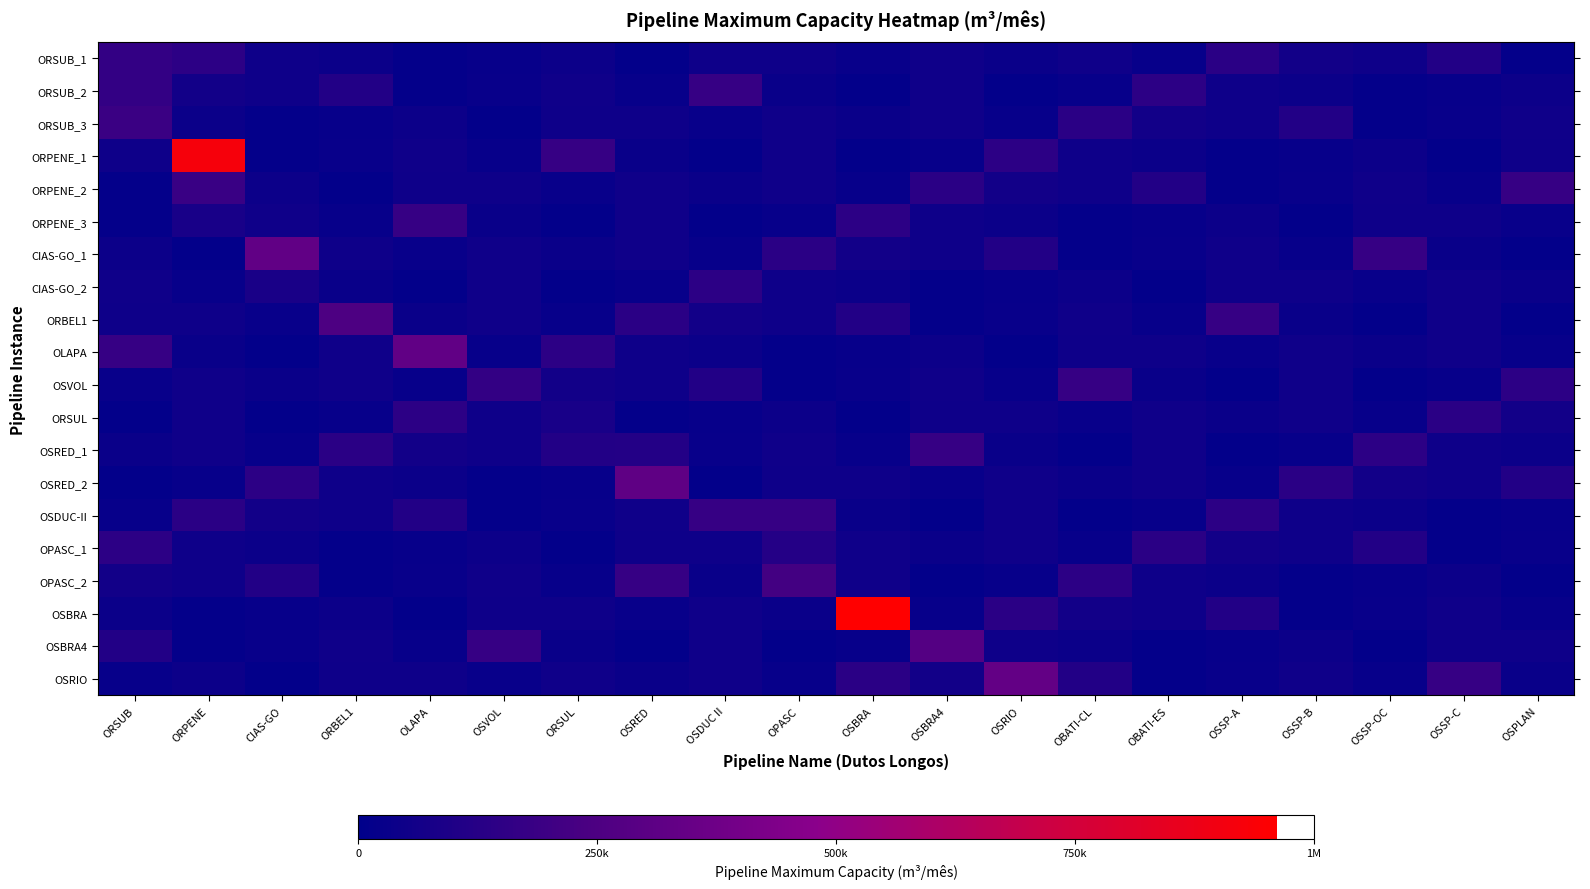

Reading right to left, transcribe all the data shown in this chart.

ORSUB_1: OSPLAN=17712.0	OSSP-C=110592.0	OSSP-OC=48600.0	OSSP-B=61452.0	OSSP-A=137484.0	OBATI-ES=25920.0	OBATI-CL=51300.0	OSRIO=37260.0	OSBRA4=49680.0	OSBRA=28512.0	OPASC=47520.0	OSDUC II=45468.0	OSRED=12420.0	ORSUL=41593.5	OSVOL=24840.0	OLAPA=17280.0	ORBEL1=38232.0	CIAS-GO=48600.0	ORPENE=144180.0	ORSUB=167040.0
ORSUB_2: OSPLAN=41593.5	OSSP-C=24840.0	OSSP-OC=17280.0	OSSP-B=38232.0	OSSP-A=48600.0	OBATI-ES=144180.0	OBATI-CL=25056.0	OSRIO=11880.0	OSBRA4=49896.0	OSBRA=11988.0	OPASC=32184.0	OSDUC II=176256.0	OSRED=24948.0	ORSUL=52164.0	OSVOL=27864.0	OLAPA=17712.0	ORBEL1=110592.0	CIAS-GO=48600.0	ORPENE=61452.0	ORSUB=165600.0
ORSUB_3: OSPLAN=52164.0	OSSP-C=27864.0	OSSP-OC=17712.0	OSSP-B=110592.0	OSSP-A=48600.0	OBATI-ES=61452.0	OBATI-CL=137484.0	OSRIO=25920.0	OSBRA4=51300.0	OSBRA=37260.0	OPASC=49680.0	OSDUC II=28512.0	OSRED=47520.0	ORSUL=45468.0	OSVOL=12420.0	OLAPA=41593.5	ORBEL1=24840.0	CIAS-GO=17280.0	ORPENE=38232.0	ORSUB=190080.0
ORPENE_1: OSPLAN=45468.0	OSSP-C=12420.0	OSSP-OC=41593.5	OSSP-B=24840.0	OSSP-A=17280.0	OBATI-ES=38232.0	OBATI-CL=48600.0	OSRIO=144180.0	OSBRA4=25056.0	OSBRA=11880.0	OPASC=49896.0	OSDUC II=11988.0	OSRED=32184.0	ORSUL=176256.0	OSVOL=24948.0	OLAPA=52164.0	ORBEL1=27864.0	CIAS-GO=17712.0	ORPENE=916560.0	ORSUB=48600.0
ORPENE_2: OSPLAN=176256.0	OSSP-C=24948.0	OSSP-OC=52164.0	OSSP-B=27864.0	OSSP-A=17712.0	OBATI-ES=110592.0	OBATI-CL=48600.0	OSRIO=61452.0	OSBRA4=137484.0	OSBRA=25920.0	OPASC=51300.0	OSDUC II=37260.0	OSRED=49680.0	ORSUL=28512.0	OSVOL=47520.0	OLAPA=45468.0	ORBEL1=12420.0	CIAS-GO=41593.5	ORPENE=185760.0	ORSUB=17280.0
ORPENE_3: OSPLAN=28512.0	OSSP-C=47520.0	OSSP-OC=45468.0	OSSP-B=12420.0	OSSP-A=41593.5	OBATI-ES=24840.0	OBATI-CL=17280.0	OSRIO=38232.0	OSBRA4=48600.0	OSBRA=144180.0	OPASC=25056.0	OSDUC II=11880.0	OSRED=49896.0	ORSUL=11988.0	OSVOL=32184.0	OLAPA=176256.0	ORBEL1=24948.0	CIAS-GO=52164.0	ORPENE=79920.0	ORSUB=17712.0
CIAS-GO_1: OSPLAN=11988.0	OSSP-C=32184.0	OSSP-OC=176256.0	OSSP-B=24948.0	OSSP-A=52164.0	OBATI-ES=27864.0	OBATI-CL=17712.0	OSRIO=110592.0	OSBRA4=48600.0	OSBRA=61452.0	OPASC=137484.0	OSDUC II=25920.0	OSRED=51300.0	ORSUL=37260.0	OSVOL=49680.0	OLAPA=28512.0	ORBEL1=47520.0	CIAS-GO=324000.0	ORPENE=12420.0	ORSUB=41593.5
CIAS-GO_2: OSPLAN=37260.0	OSSP-C=49680.0	OSSP-OC=28512.0	OSSP-B=47520.0	OSSP-A=45468.0	OBATI-ES=12420.0	OBATI-CL=41593.5	OSRIO=24840.0	OSBRA4=17280.0	OSBRA=38232.0	OPASC=48600.0	OSDUC II=144180.0	OSRED=25056.0	ORSUL=11880.0	OSVOL=49896.0	OLAPA=11988.0	ORBEL1=32184.0	CIAS-GO=82800.0	ORPENE=24948.0	ORSUB=52164.0
ORBEL1: OSPLAN=11880.0	OSSP-C=49896.0	OSSP-OC=11988.0	OSSP-B=32184.0	OSSP-A=176256.0	OBATI-ES=24948.0	OBATI-CL=52164.0	OSRIO=27864.0	OSBRA4=17712.0	OSBRA=110592.0	OPASC=48600.0	OSDUC II=61452.0	OSRED=137484.0	ORSUL=25920.0	OSVOL=51300.0	OLAPA=37260.0	ORBEL1=248400.0	CIAS-GO=28512.0	ORPENE=47520.0	ORSUB=45468.0
OLAPA: OSPLAN=25920.0	OSSP-C=51300.0	OSSP-OC=37260.0	OSSP-B=49680.0	OSSP-A=28512.0	OBATI-ES=47520.0	OBATI-CL=45468.0	OSRIO=12420.0	OSBRA4=41593.5	OSBRA=24840.0	OPASC=17280.0	OSDUC II=38232.0	OSRED=48600.0	ORSUL=144180.0	OSVOL=25056.0	OLAPA=324000.0	ORBEL1=49896.0	CIAS-GO=11988.0	ORPENE=32184.0	ORSUB=176256.0
OSVOL: OSPLAN=144180.0	OSSP-C=25056.0	OSSP-OC=11880.0	OSSP-B=49896.0	OSSP-A=11988.0	OBATI-ES=32184.0	OBATI-CL=176256.0	OSRIO=24948.0	OSBRA4=52164.0	OSBRA=27864.0	OPASC=17712.0	OSDUC II=110592.0	OSRED=48600.0	ORSUL=61452.0	OSVOL=166320.0	OLAPA=25920.0	ORBEL1=51300.0	CIAS-GO=37260.0	ORPENE=49680.0	ORSUB=28512.0
ORSUL: OSPLAN=61452.0	OSSP-C=137484.0	OSSP-OC=25920.0	OSSP-B=51300.0	OSSP-A=37260.0	OBATI-ES=49680.0	OBATI-CL=28512.0	OSRIO=47520.0	OSBRA4=45468.0	OSBRA=12420.0	OPASC=41593.5	OSDUC II=24840.0	OSRED=17280.0	ORSUL=79200.0	OSVOL=48600.0	OLAPA=144180.0	ORBEL1=25056.0	CIAS-GO=11880.0	ORPENE=49896.0	ORSUB=11988.0
OSRED_1: OSPLAN=38232.0	OSSP-C=48600.0	OSSP-OC=144180.0	OSSP-B=25056.0	OSSP-A=11880.0	OBATI-ES=49896.0	OBATI-CL=11988.0	OSRIO=32184.0	OSBRA4=176256.0	OSBRA=24948.0	OPASC=52164.0	OSDUC II=27864.0	OSRED=115200.0	ORSUL=110592.0	OSVOL=48600.0	OLAPA=61452.0	ORBEL1=137484.0	CIAS-GO=25920.0	ORPENE=51300.0	ORSUB=37260.0
OSRED_2: OSPLAN=110592.0	OSSP-C=48600.0	OSSP-OC=61452.0	OSSP-B=137484.0	OSSP-A=25920.0	OBATI-ES=51300.0	OBATI-CL=37260.0	OSRIO=49680.0	OSBRA4=28512.0	OSBRA=47520.0	OPASC=45468.0	OSDUC II=12420.0	OSRED=316800.0	ORSUL=24840.0	OSVOL=17280.0	OLAPA=38232.0	ORBEL1=48600.0	CIAS-GO=144180.0	ORPENE=25056.0	ORSUB=11880.0
OSDUC-II: OSPLAN=24840.0	OSSP-C=17280.0	OSSP-OC=38232.0	OSSP-B=48600.0	OSSP-A=144180.0	OBATI-ES=25056.0	OBATI-CL=11880.0	OSRIO=49896.0	OSBRA4=11988.0	OSBRA=32184.0	OPASC=176256.0	OSDUC II=172800.0	OSRED=52164.0	ORSUL=27864.0	OSVOL=17712.0	OLAPA=110592.0	ORBEL1=48600.0	CIAS-GO=61452.0	ORPENE=137484.0	ORSUB=25920.0
OPASC_1: OSPLAN=27864.0	OSSP-C=17712.0	OSSP-OC=110592.0	OSSP-B=48600.0	OSSP-A=61452.0	OBATI-ES=137484.0	OBATI-CL=25920.0	OSRIO=51300.0	OSBRA4=37260.0	OSBRA=49680.0	OPASC=118080.0	OSDUC II=47520.0	OSRED=45468.0	ORSUL=12420.0	OSVOL=41593.5	OLAPA=24840.0	ORBEL1=17280.0	CIAS-GO=38232.0	ORPENE=48600.0	ORSUB=144180.0
OPASC_2: OSPLAN=12420.0	OSSP-C=41593.5	OSSP-OC=24840.0	OSSP-B=17280.0	OSSP-A=38232.0	OBATI-ES=48600.0	OBATI-CL=144180.0	OSRIO=25056.0	OSBRA4=11880.0	OSBRA=49896.0	OPASC=214560.0	OSDUC II=32184.0	OSRED=176256.0	ORSUL=24948.0	OSVOL=52164.0	OLAPA=27864.0	ORBEL1=17712.0	CIAS-GO=110592.0	ORPENE=48600.0	ORSUB=61452.0
OSBRA: OSPLAN=24948.0	OSSP-C=52164.0	OSSP-OC=27864.0	OSSP-B=17712.0	OSSP-A=110592.0	OBATI-ES=48600.0	OBATI-CL=61452.0	OSRIO=137484.0	OSBRA4=25920.0	OSBRA=961200.0	OPASC=37260.0	OSDUC II=49680.0	OSRED=28512.0	ORSUL=47520.0	OSVOL=45468.0	OLAPA=12420.0	ORBEL1=41593.5	CIAS-GO=24840.0	ORPENE=17280.0	ORSUB=38232.0
OSBRA4: OSPLAN=47520.0	OSSP-C=45468.0	OSSP-OC=12420.0	OSSP-B=41593.5	OSSP-A=24840.0	OBATI-ES=17280.0	OBATI-CL=38232.0	OSRIO=48600.0	OSBRA4=277290.0	OSBRA=25056.0	OPASC=11880.0	OSDUC II=49896.0	OSRED=11988.0	ORSUL=32184.0	OSVOL=176256.0	OLAPA=24948.0	ORBEL1=52164.0	CIAS-GO=27864.0	ORPENE=17712.0	ORSUB=110592.0
OSRIO: OSPLAN=32184.0	OSSP-C=176256.0	OSSP-OC=24948.0	OSSP-B=52164.0	OSSP-A=27864.0	OBATI-ES=17712.0	OBATI-CL=110592.0	OSRIO=331200.0	OSBRA4=61452.0	OSBRA=137484.0	OPASC=25920.0	OSDUC II=51300.0	OSRED=37260.0	ORSUL=49680.0	OSVOL=28512.0	OLAPA=47520.0	ORBEL1=45468.0	CIAS-GO=12420.0	ORPENE=41593.5	ORSUB=24840.0